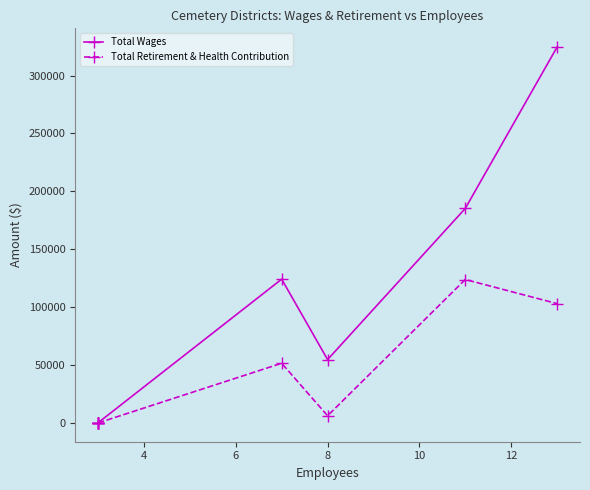

What are all the series names shown in the legend?

Total Wages, Total Retirement & Health Contribution